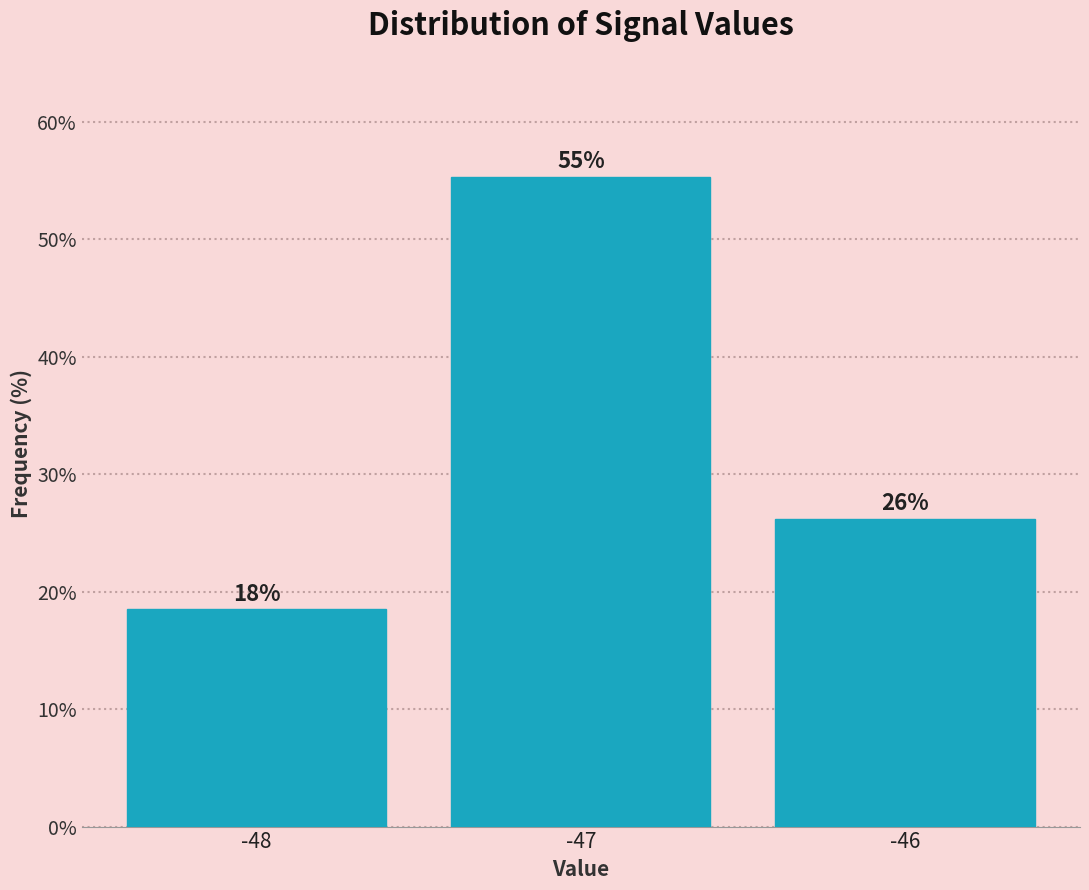

How many bars are there in total?

3